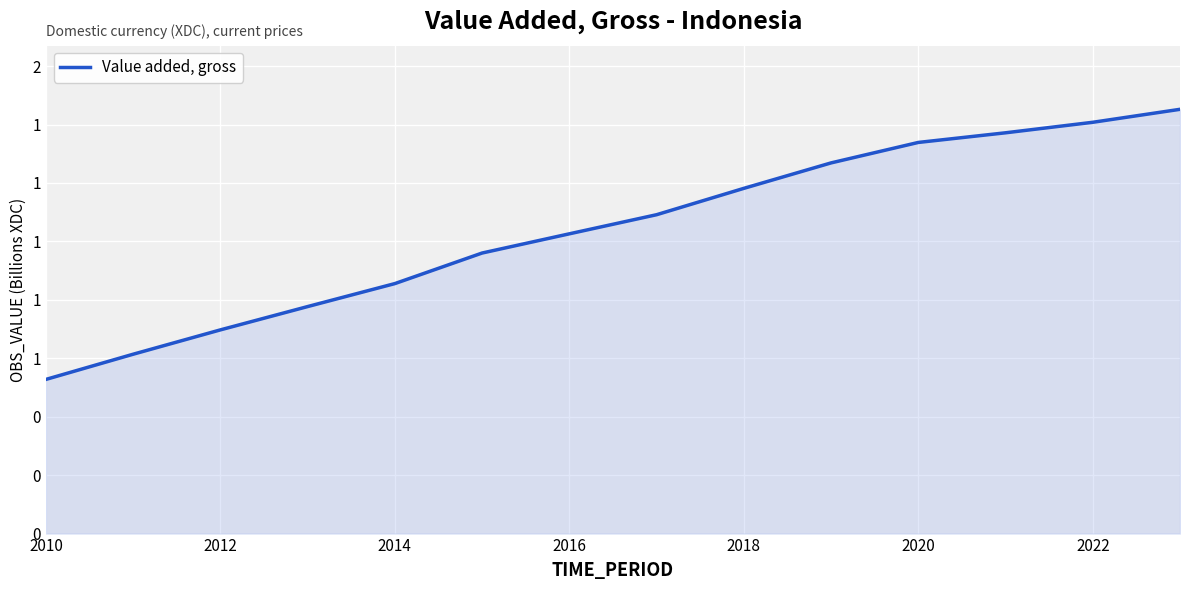

What is the minimum value shown in the chart?

0.5